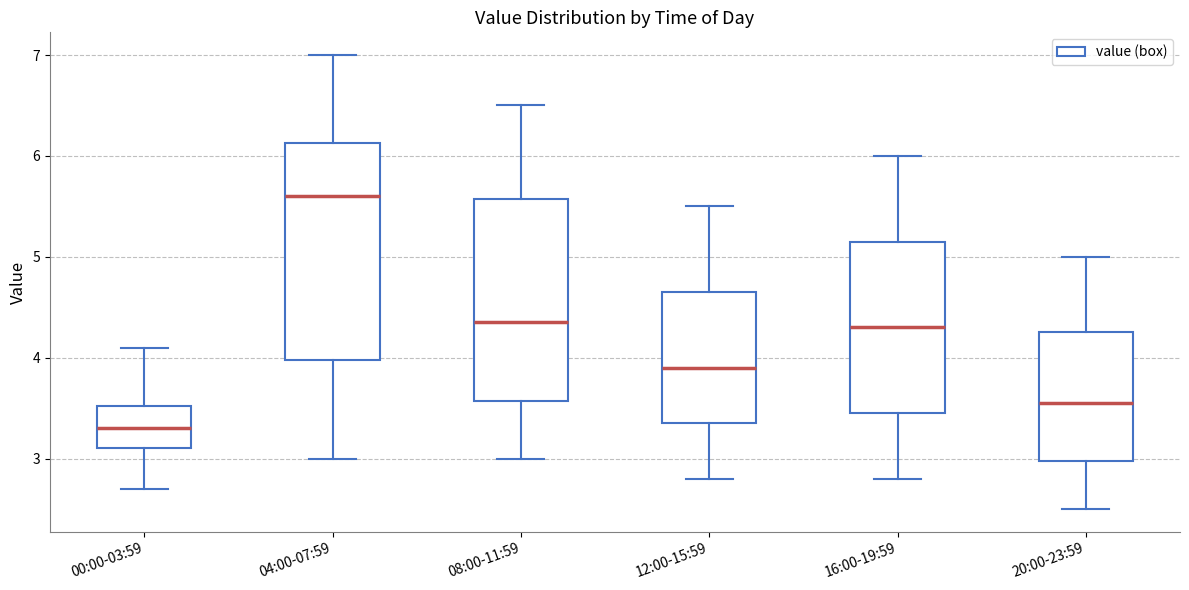

Reading left to right, read every box against the y-axis: the position of its median line, the range the box covers, and the ends of its whiskers. The values are not printed on the chart, so give them approximately, as read against the axis.

00:00-03:59: median 3.3, box 3.1 to 3.5, whiskers 2.7 to 4.1
04:00-07:59: median 5.6, box 4.0 to 6.1, whiskers 3.0 to 7.0
08:00-11:59: median 4.4, box 3.6 to 5.6, whiskers 3.0 to 6.5
12:00-15:59: median 3.9, box 3.4 to 4.7, whiskers 2.8 to 5.5
16:00-19:59: median 4.3, box 3.5 to 5.2, whiskers 2.8 to 6.0
20:00-23:59: median 3.6, box 3.0 to 4.3, whiskers 2.5 to 5.0